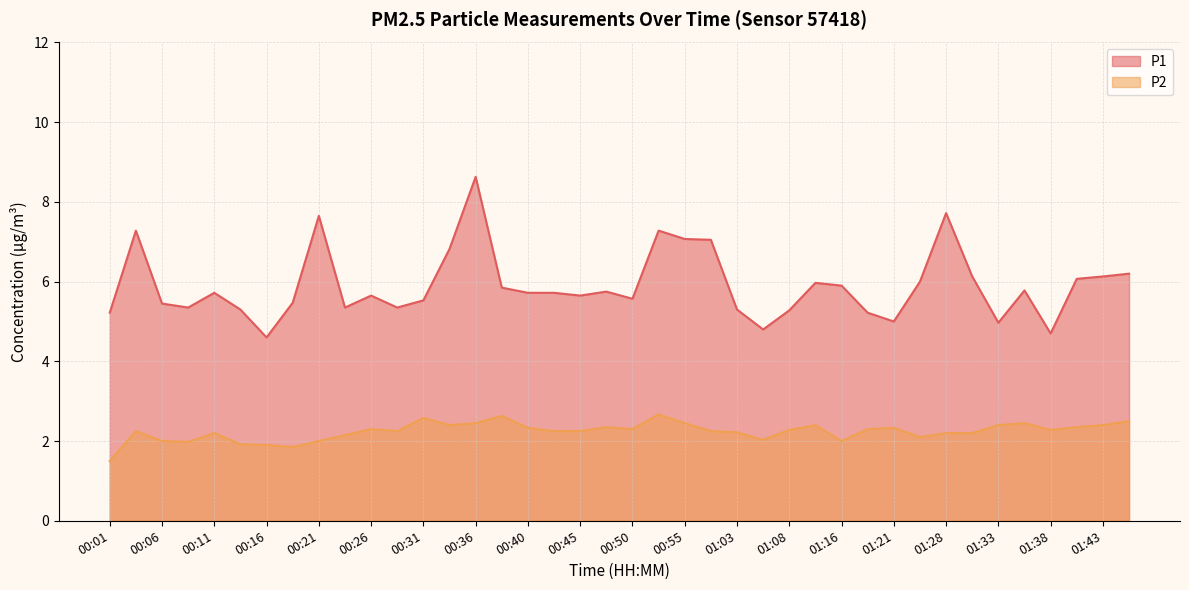

Which series has the widest spread of values?

P1